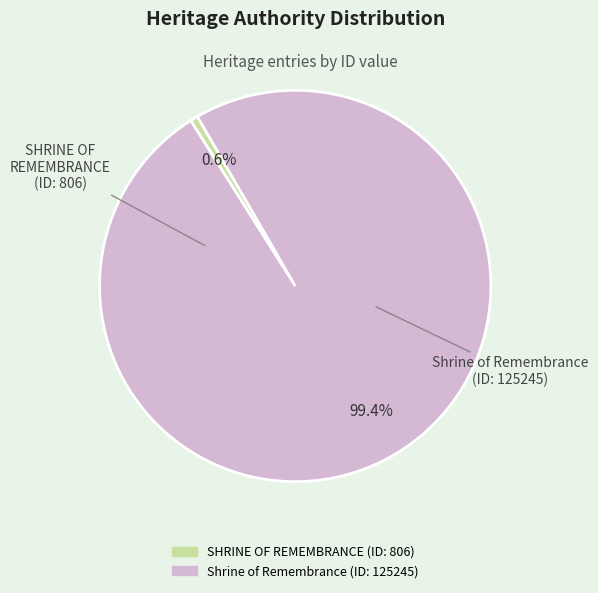

What percentage is NOT represented by Shrine of Remembrance?

0.6%